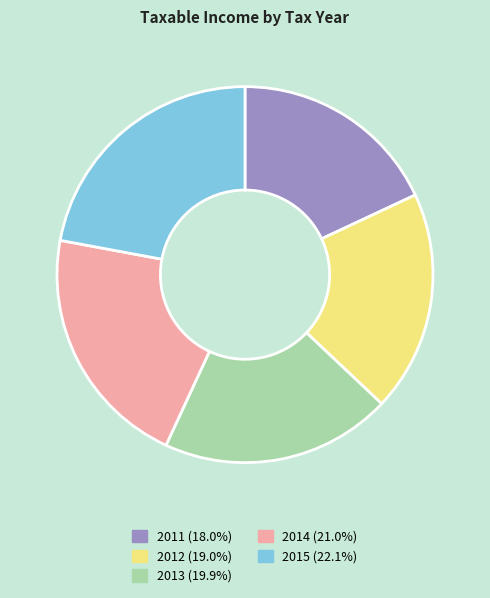

Is the sum of 2011 (18.0%) and 2014 (21.0%) greater than half?

No